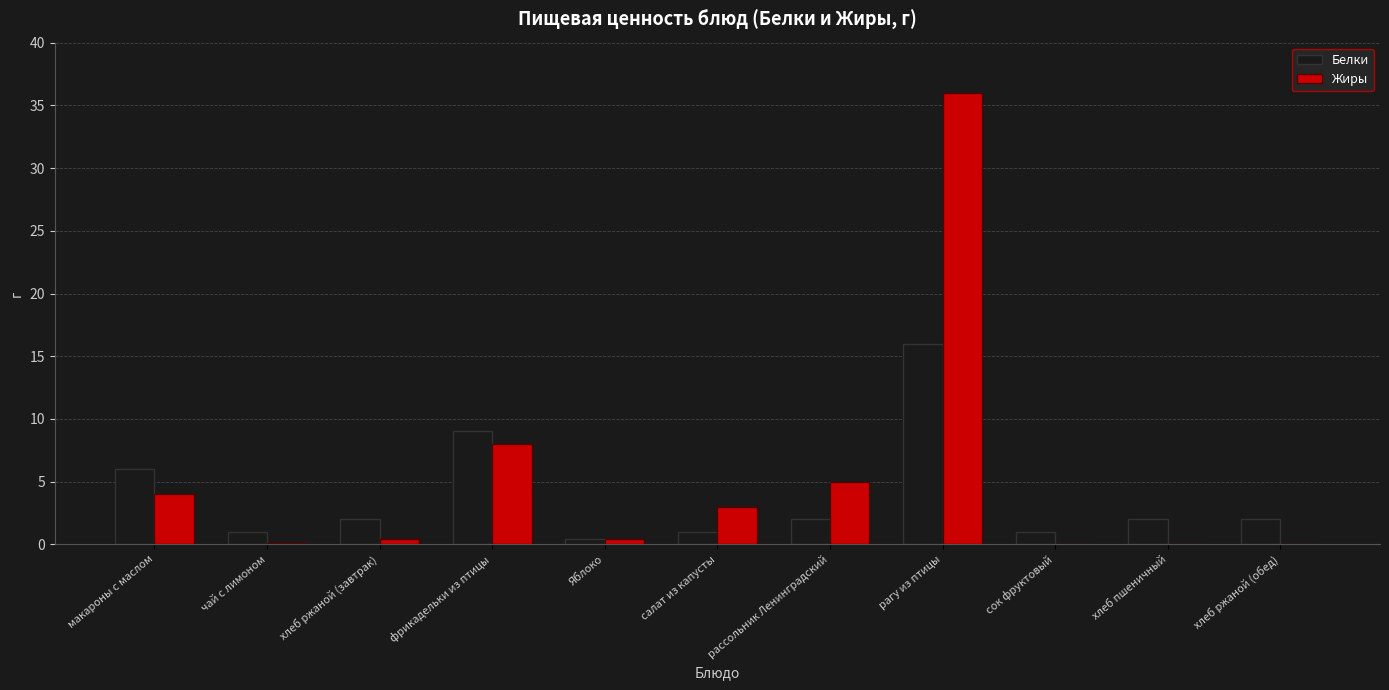

True or false: Жиры has a value of 2.8 at рассольник Ленинградский.

False